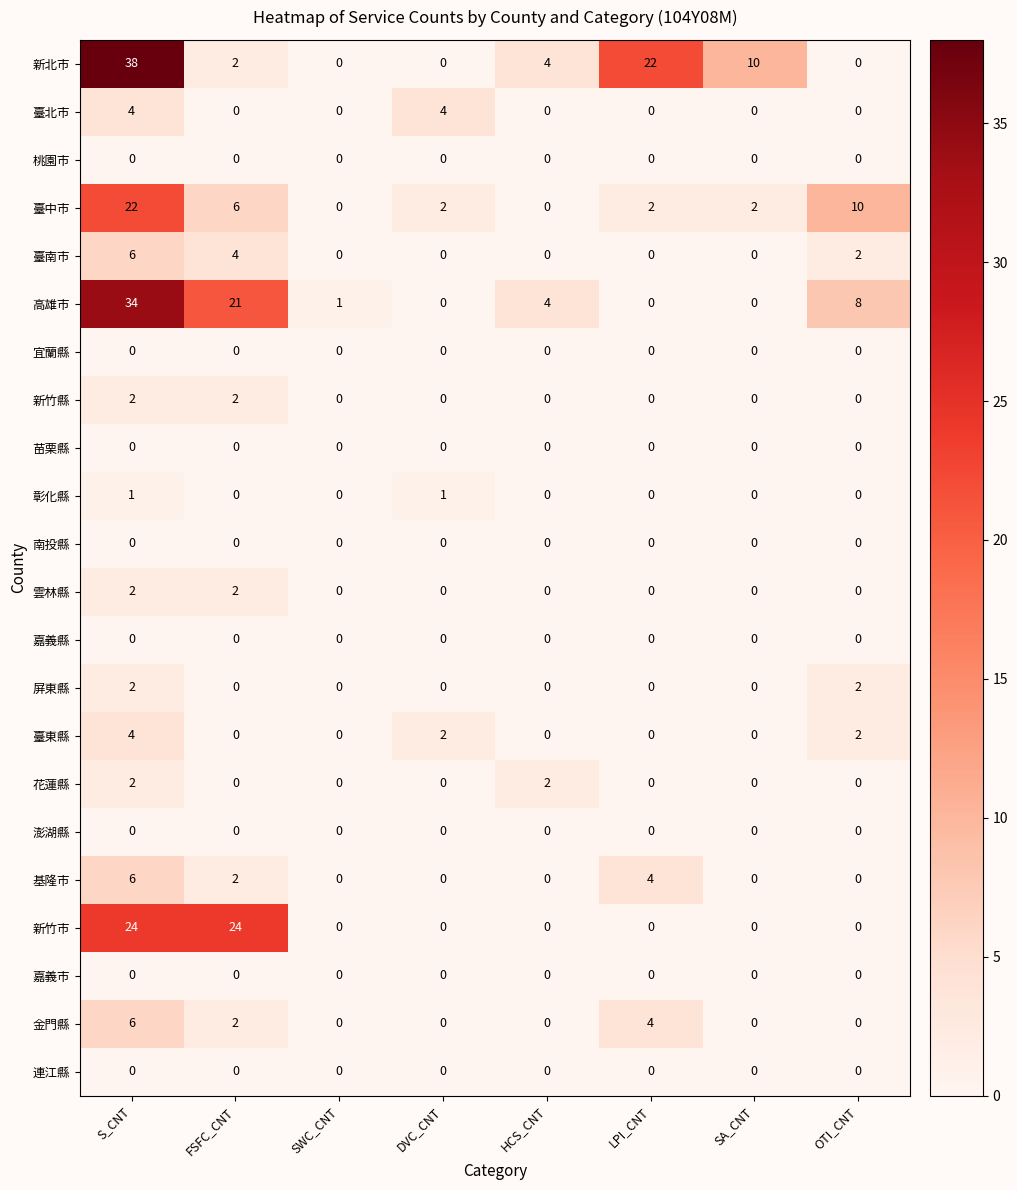

At which category does the chart reach its peak across all series?

S_CNT